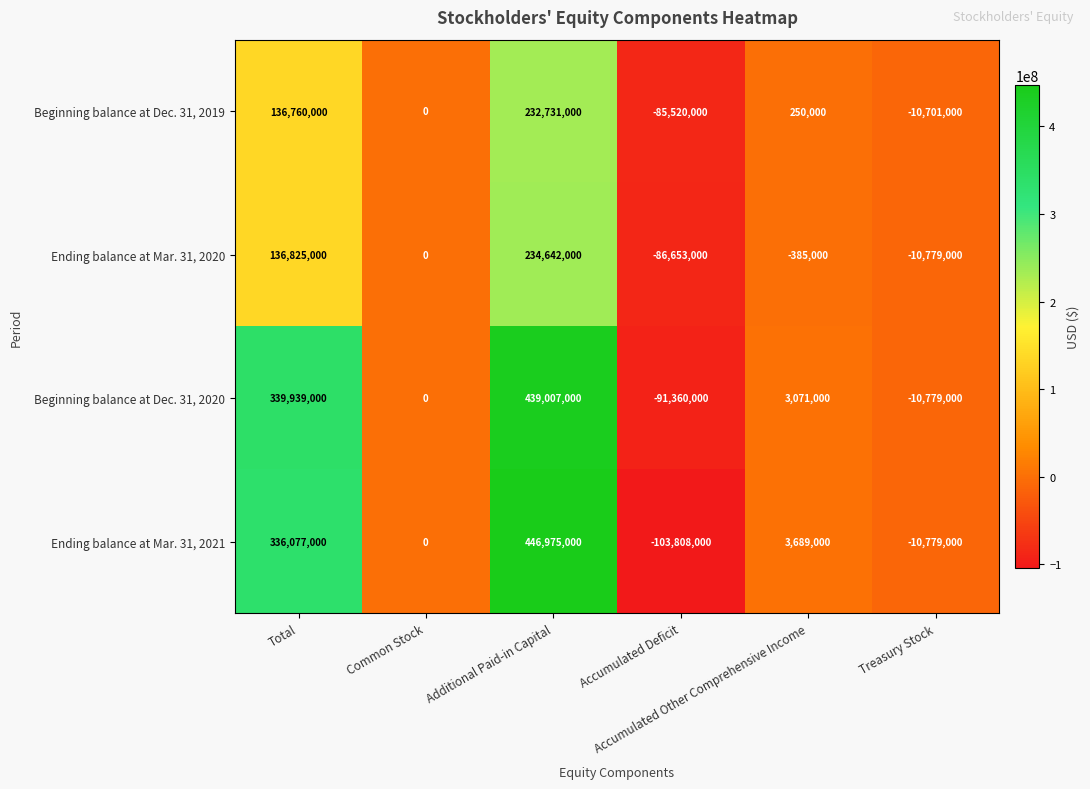

How many categories are shown in the chart?

6